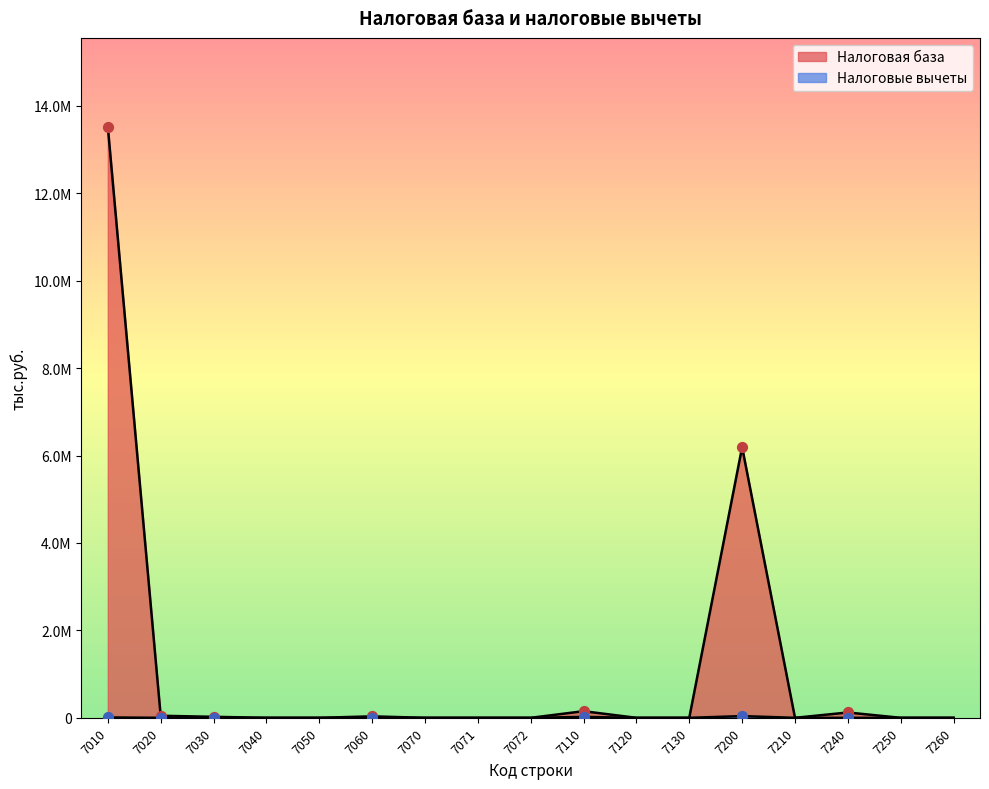

What are all the series names shown in the legend?

Налоговая база, Налоговые вычеты